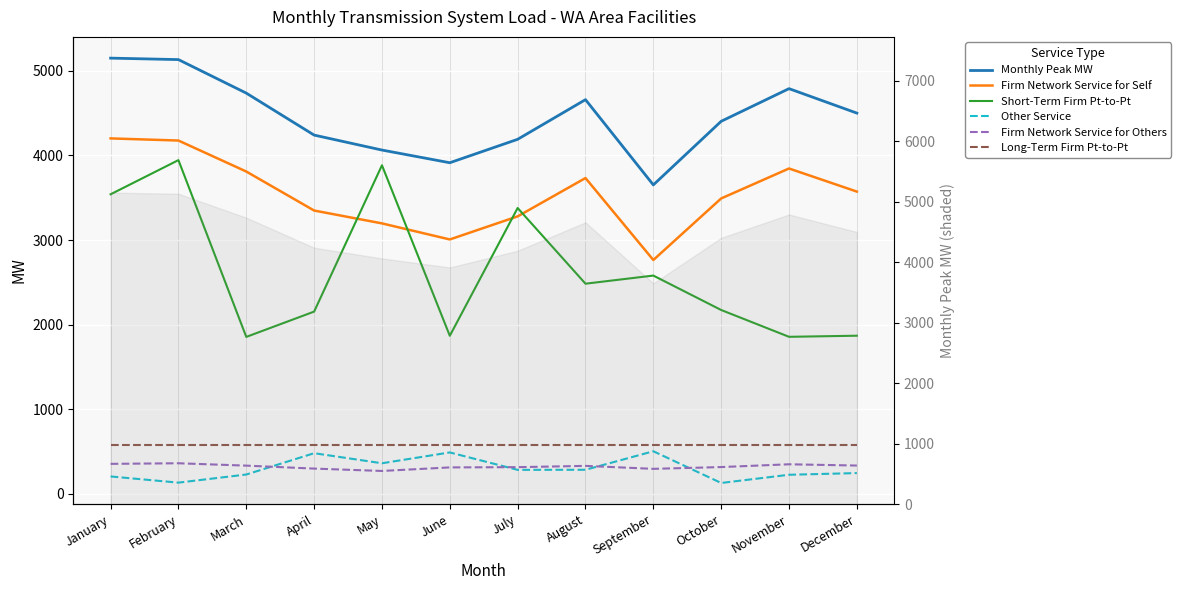

True or false: Firm Network Service for Others and Firm Network Service for Self intersect in this chart.

False